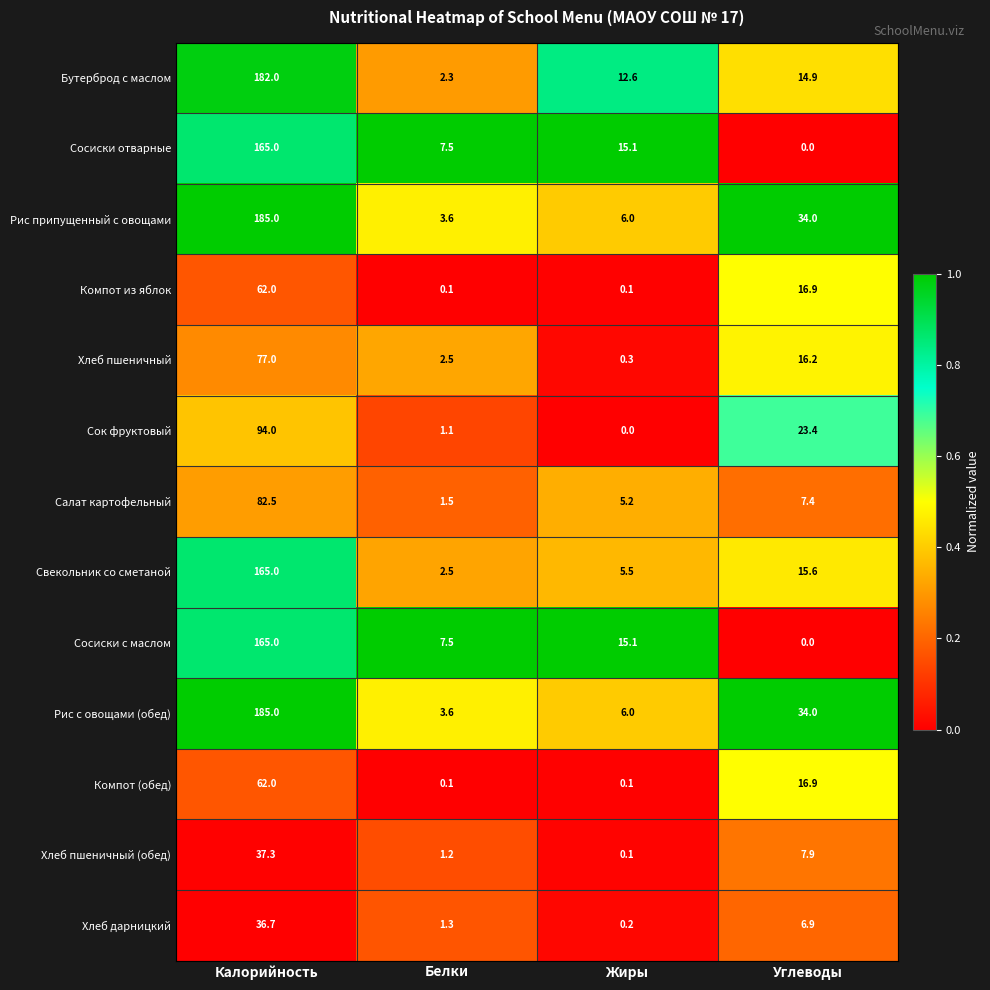

What is the difference between the Хлеб пшеничный values at Калорийность and Жиры?

76.7